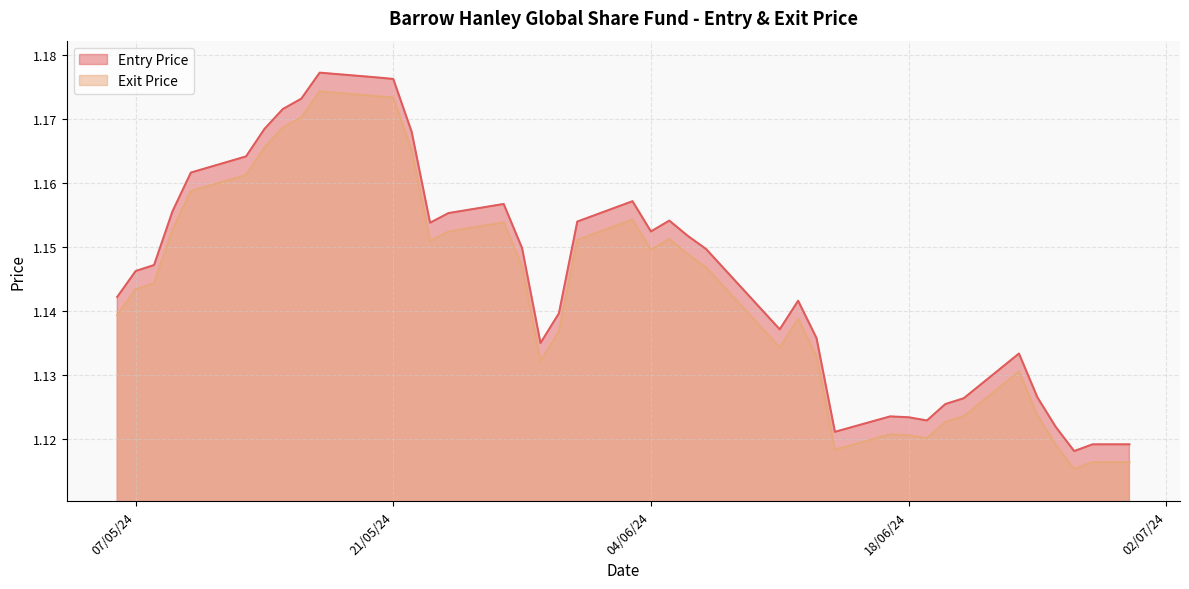

How many interior local peaks does the Entry Price series have?

7